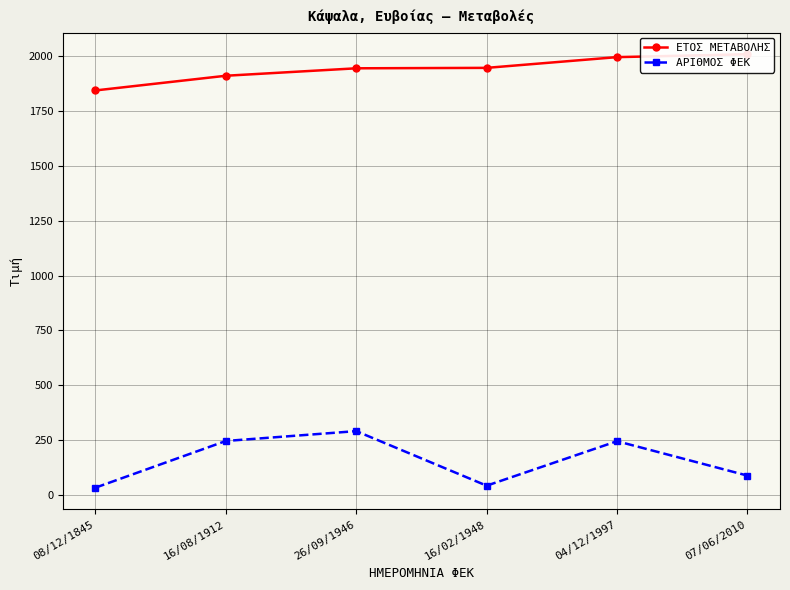

True or false: ΑΡΙΘΜΟΣ ΦΕΚ has a value of 41 at 16/02/1948.

True